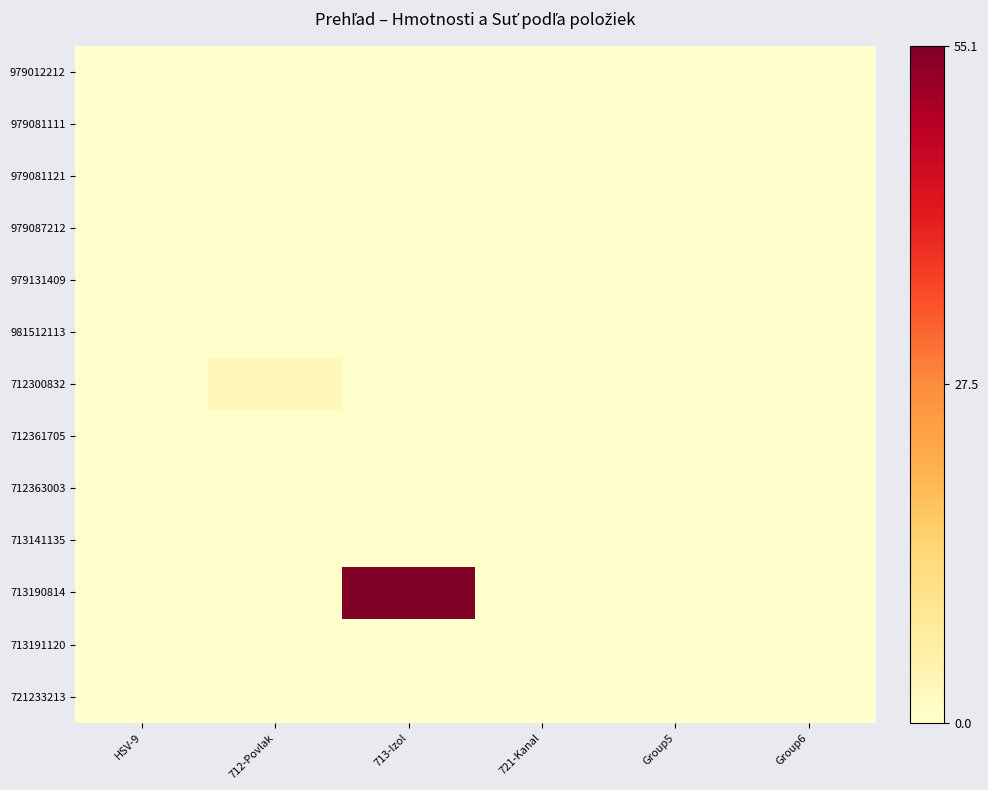

What is the sum of the 713190814 values at 713-Izol and Group5?

55.1